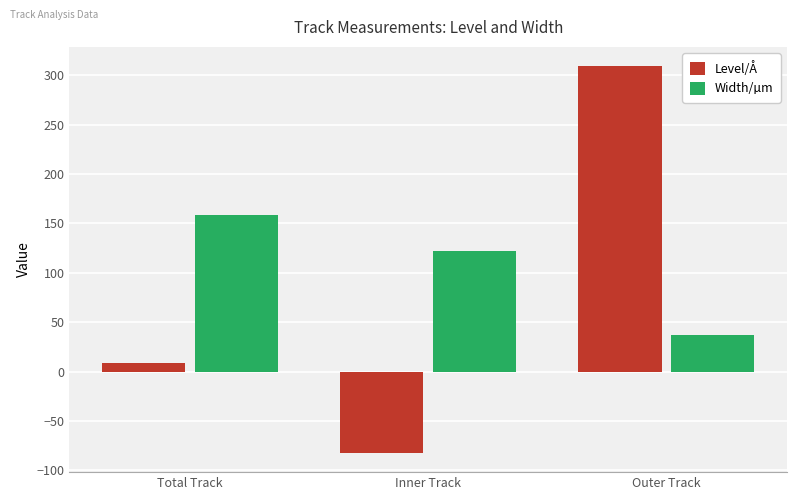

Count the number of data series in this chart.

2